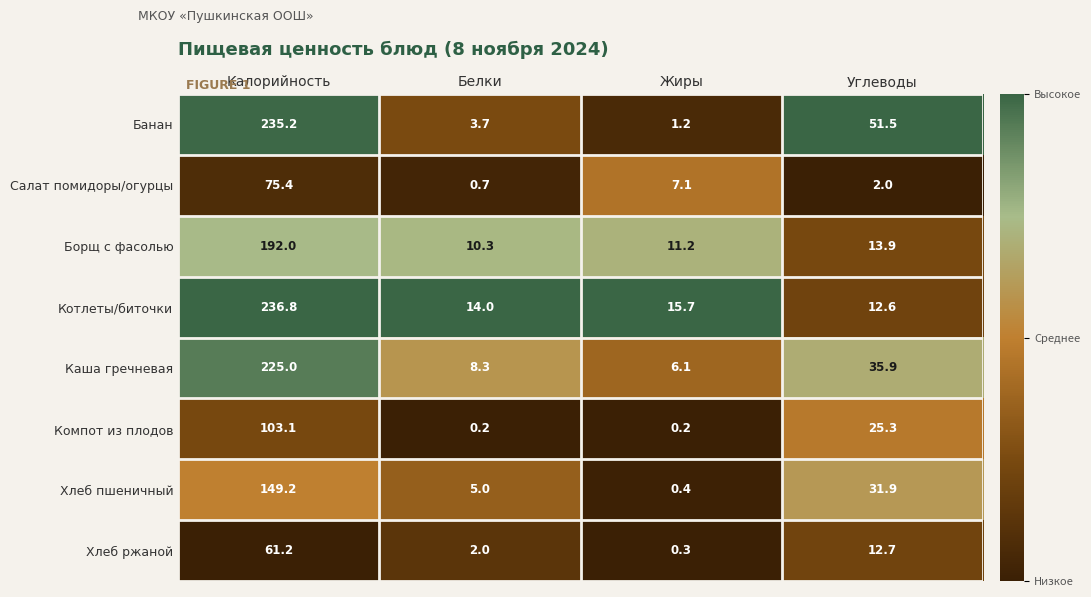

What is the greatest value displayed?

236.8